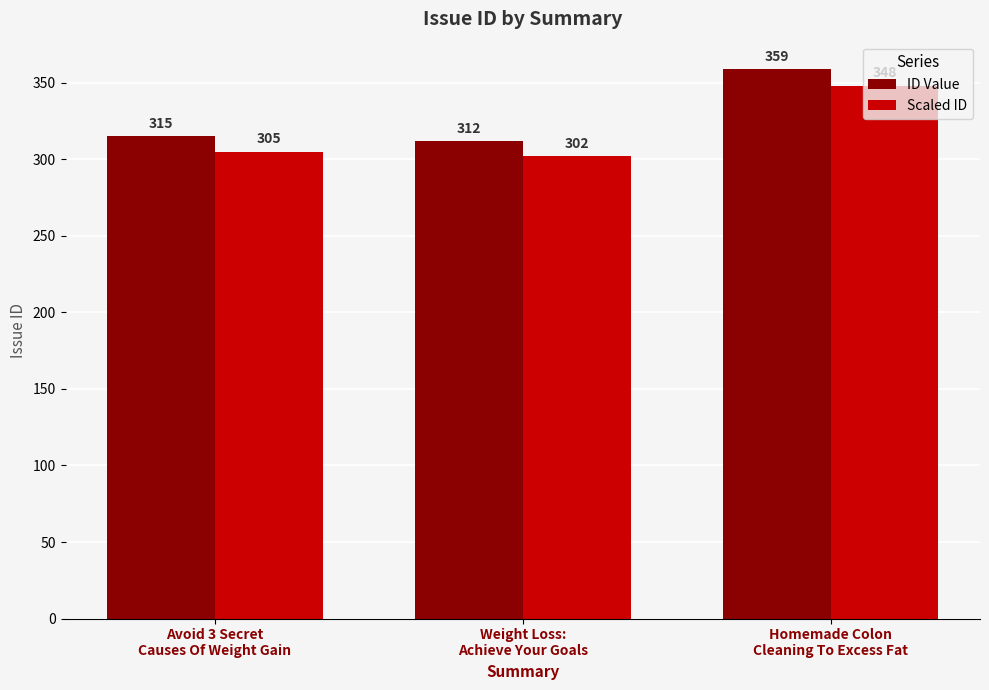

List the labels in order of Scaled ID value, smallest first.

Weight Loss:
Achieve Your Goals, Avoid 3 Secret
Causes Of Weight Gain, Homemade Colon
Cleaning To Excess Fat